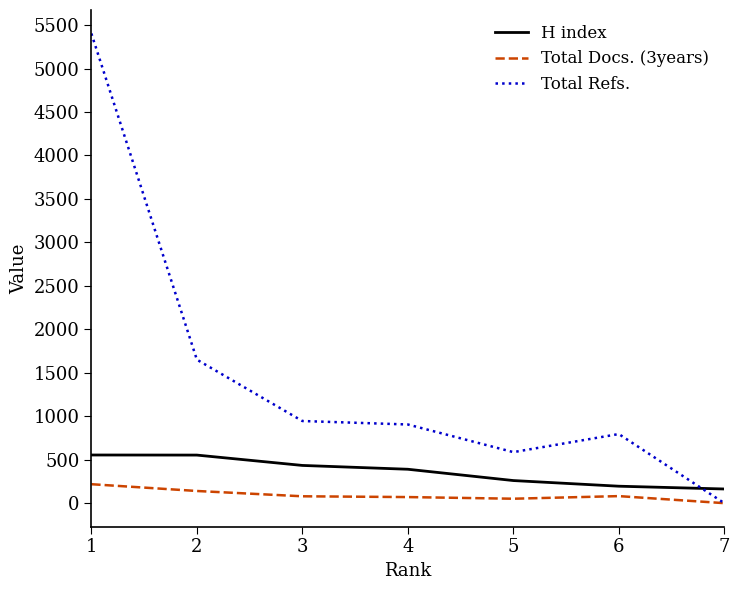

List the series in order of their peak value, lowest first.

Total Docs. (3years), H index, Total Refs.